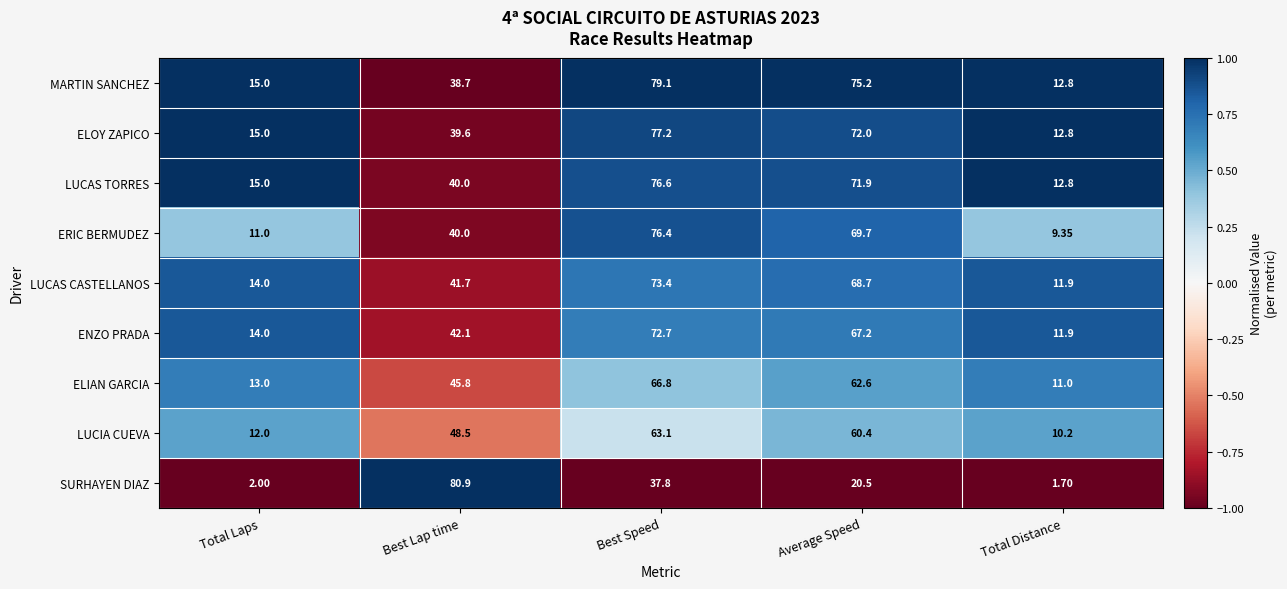

Which series changed the most between Total Laps and Best Lap time?

SURHAYEN DIAZ